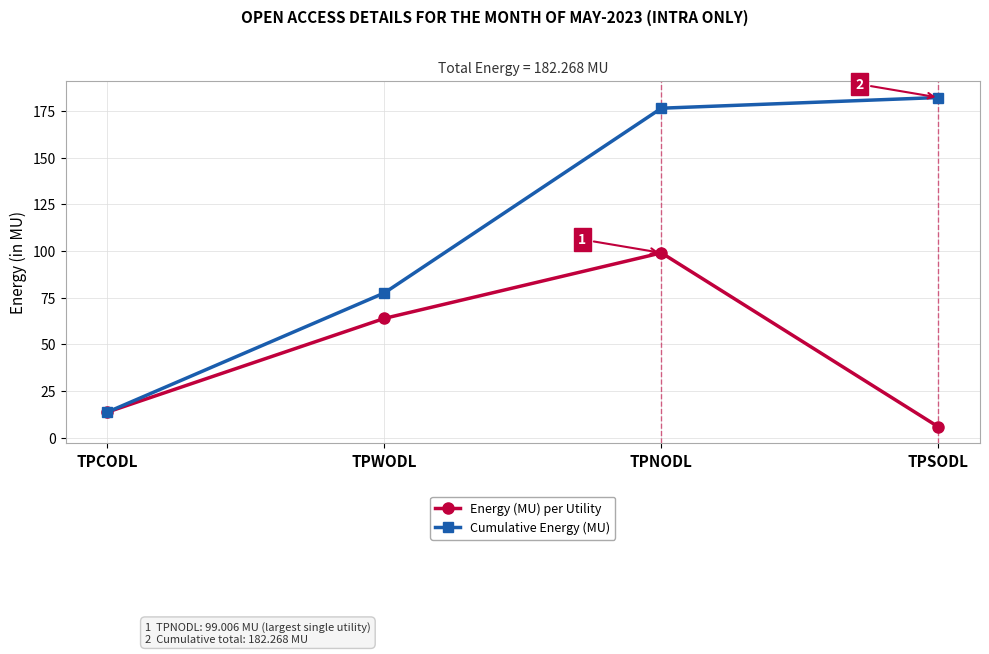

At which label is Energy (MU) per Utility closest to 52?

TPWODL